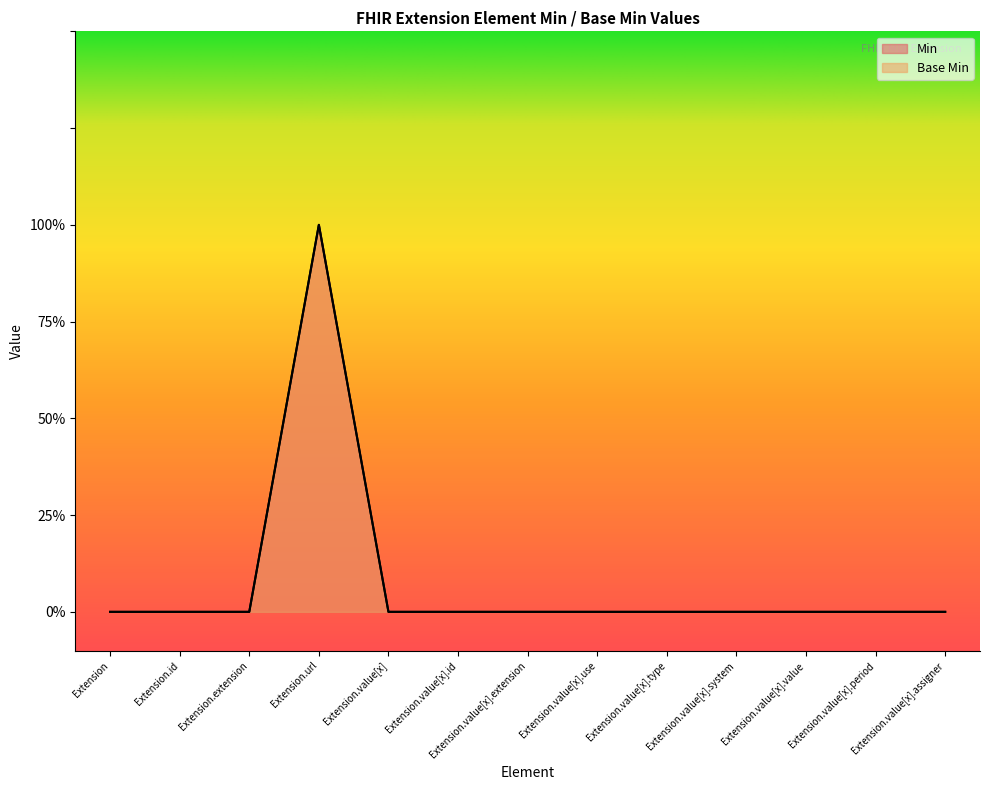

List the labels in order of Min value, smallest first.

Extension, Extension.id, Extension.extension, Extension.value[x], Extension.value[x].id, Extension.value[x].extension, Extension.value[x].use, Extension.value[x].type, Extension.value[x].system, Extension.value[x].value, Extension.value[x].period, Extension.value[x].assigner, Extension.url